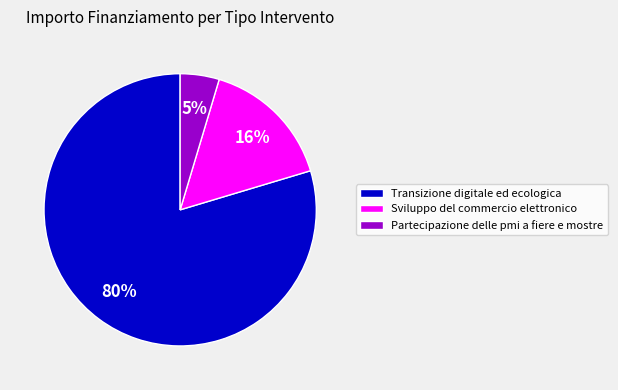

Count the number of slices in the pie.

3